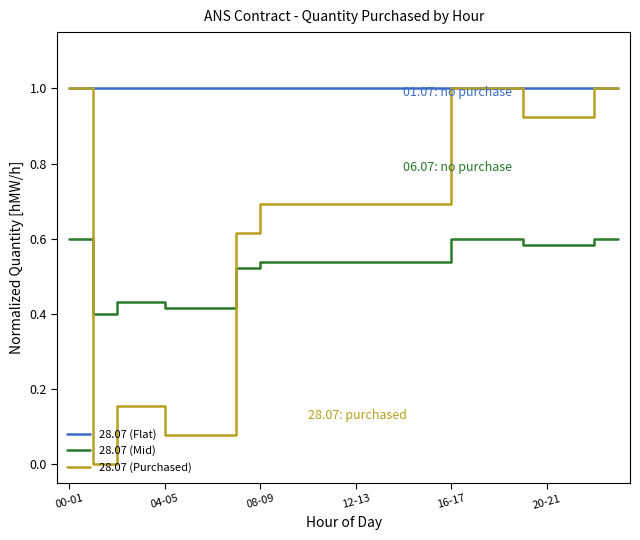

List the series in order of their overall mean, lowest first.

28.07 (Mid), 28.07 (Purchased), 28.07 (Flat)